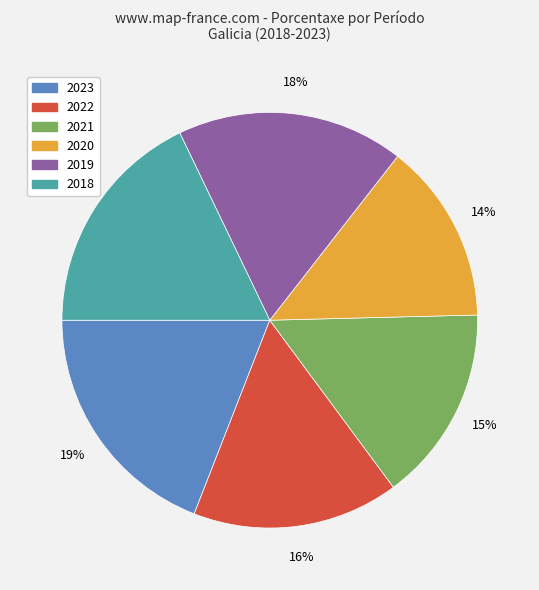

Combined, do 2021 and 2022 account for over 50%?

No